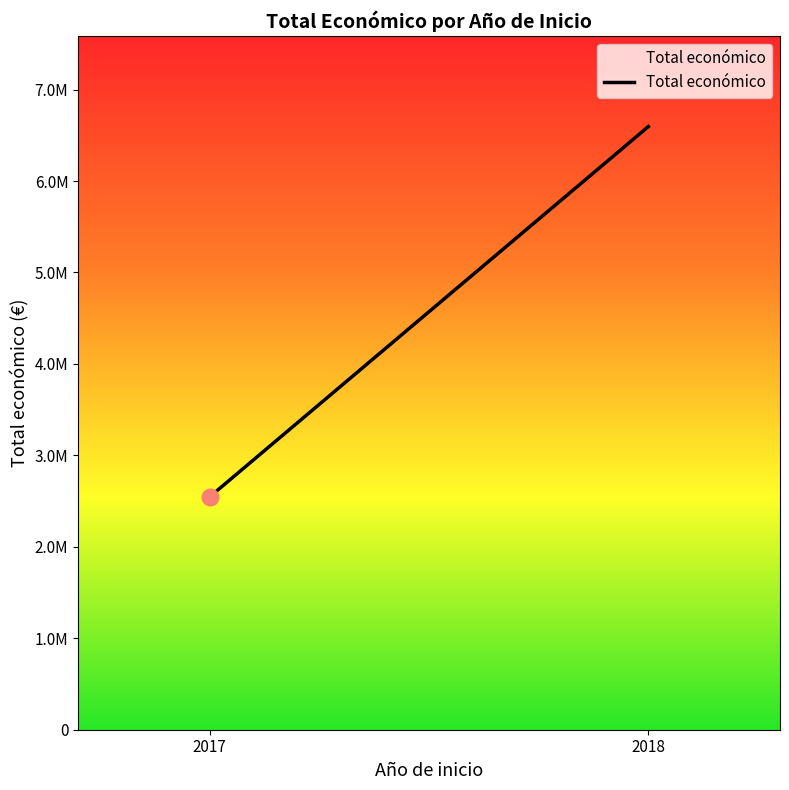

List the labels in order of value, largest first.

2018, 2017